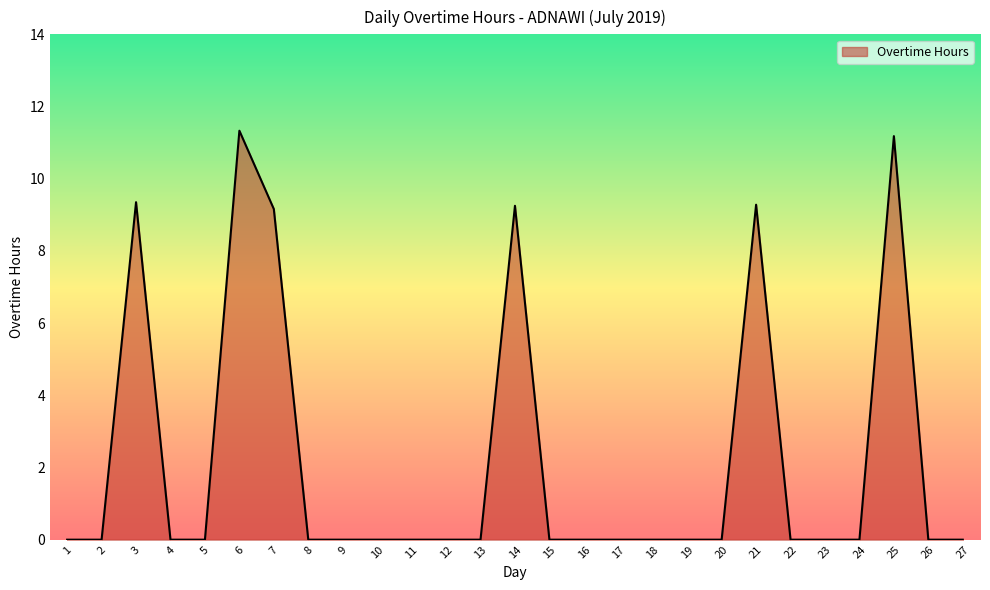

Is it true that the value at 25 is 7.4?

False